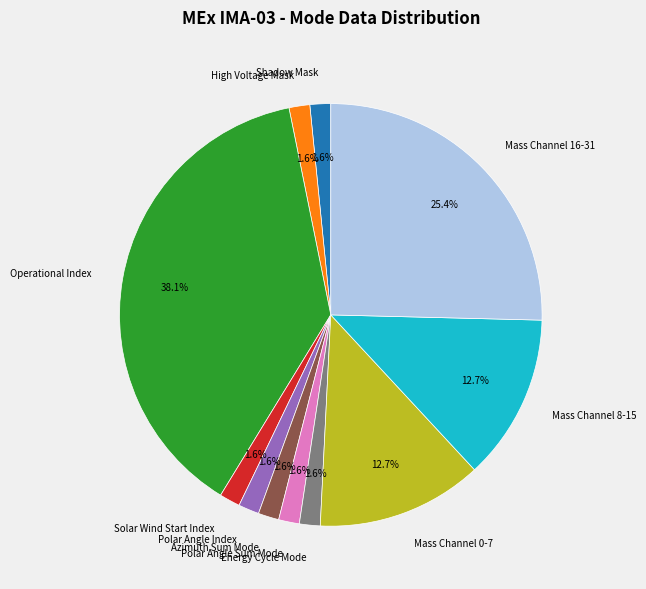

Which slice is the largest?

Operational Index